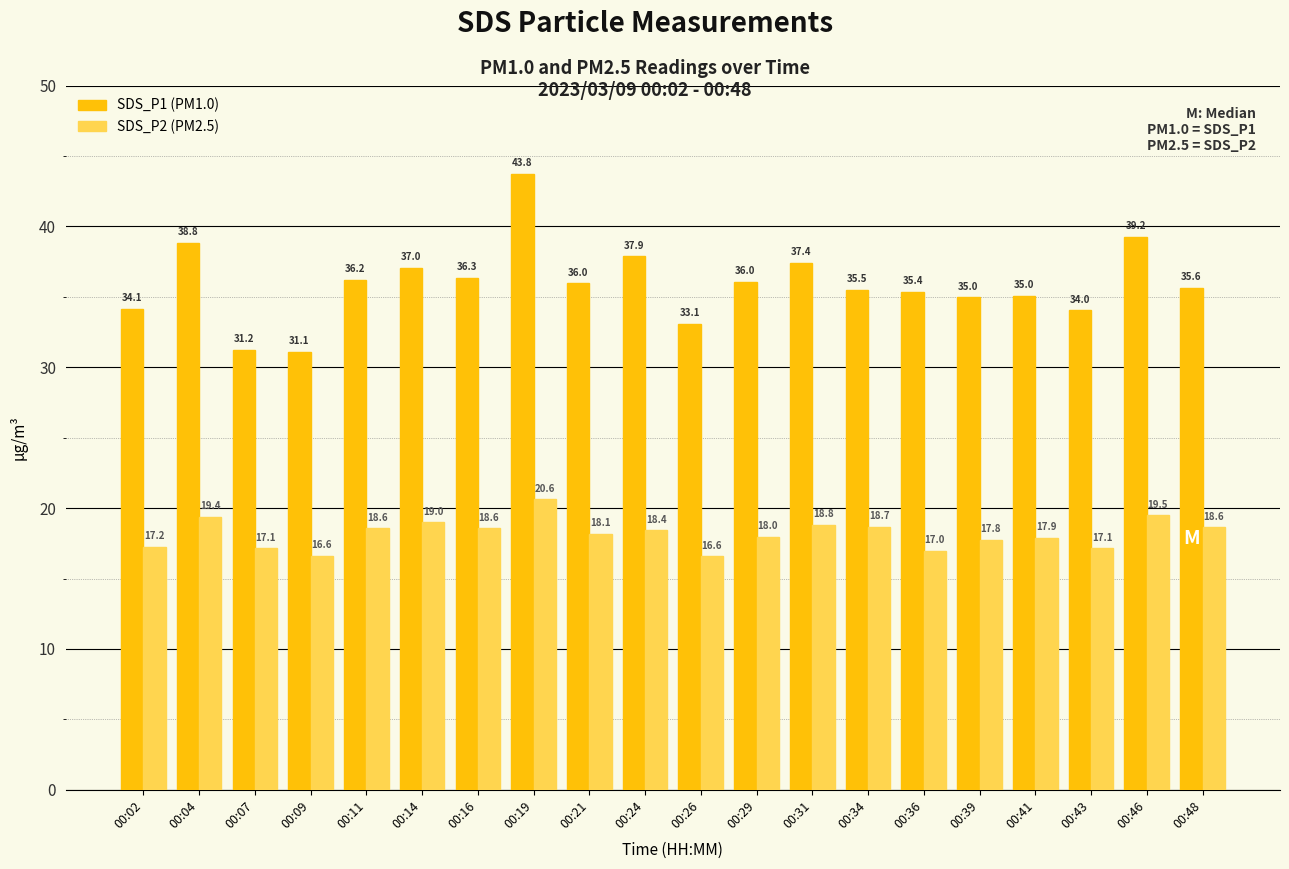

How many groups of bars are there?

20